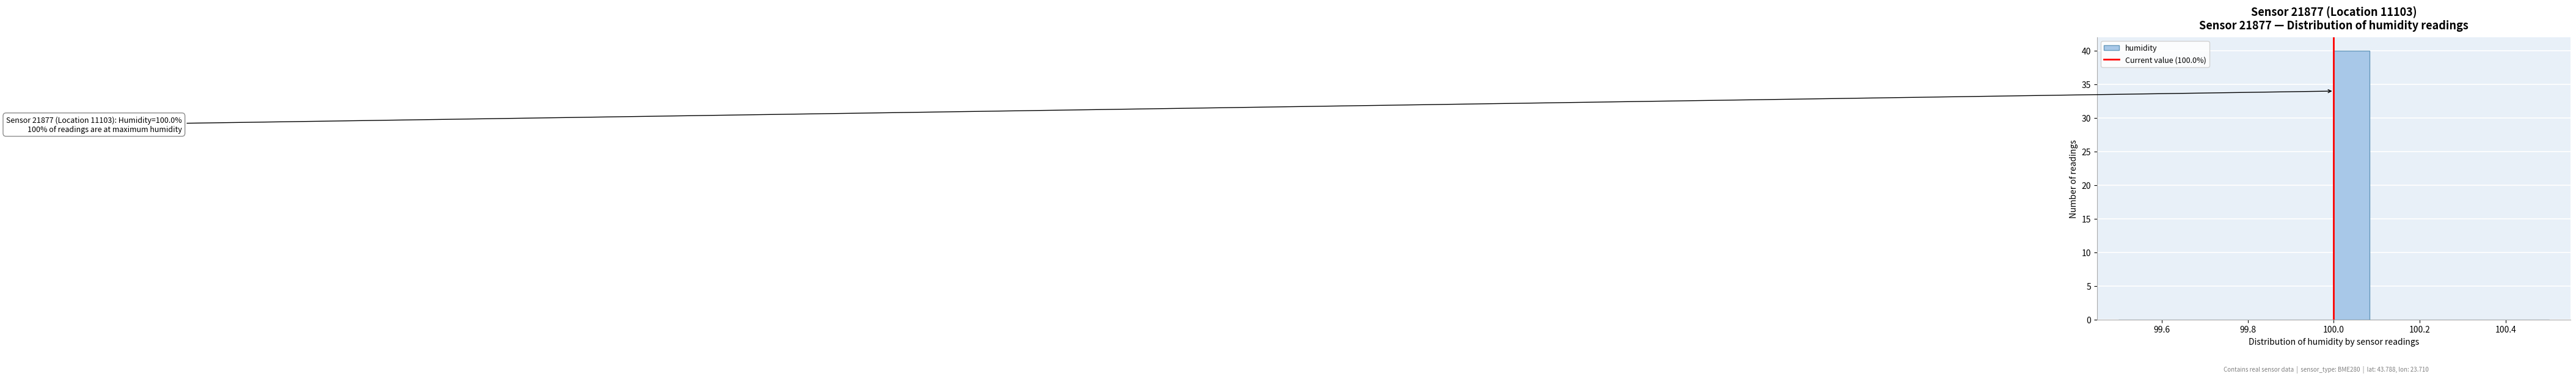

Over which range of the x-axis is the bar tallest?

100.00 to 100.08